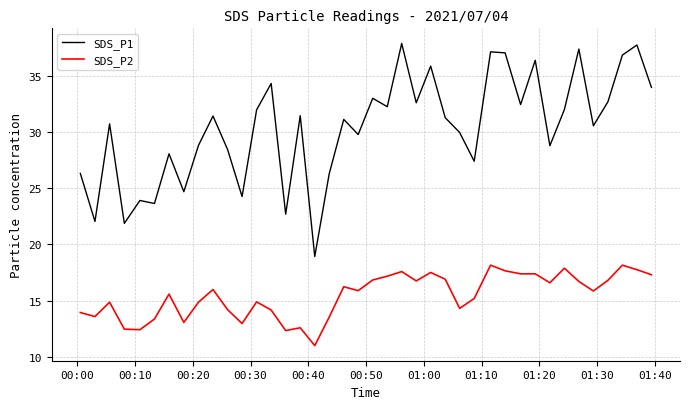

Is this an area chart (filled region under the line)?

No